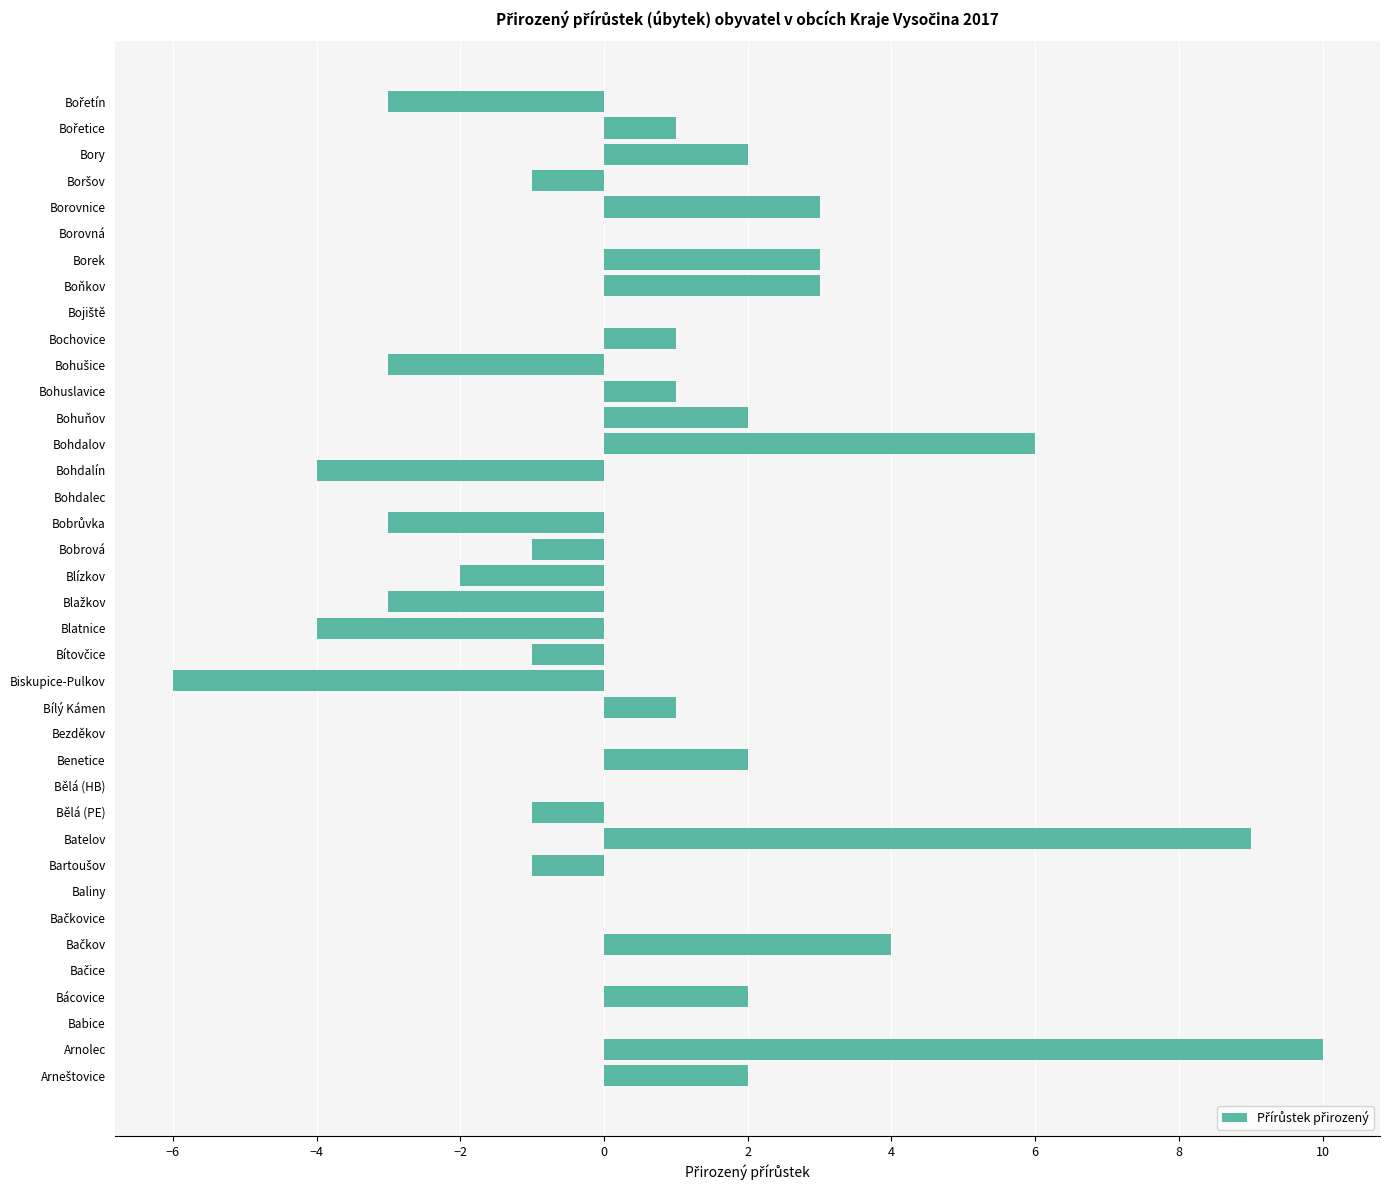

The value at Bácovice is 2. True or false?

True